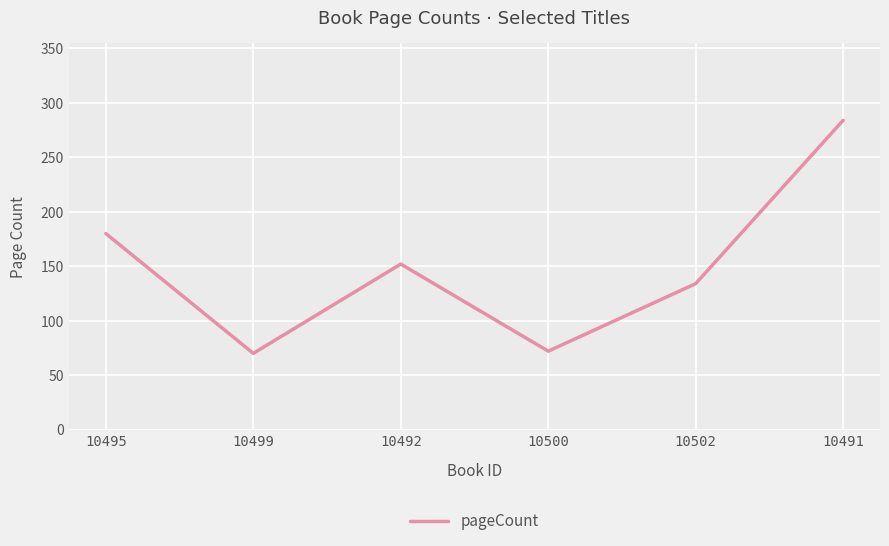

What is the difference between the maximum and minimum values?

214